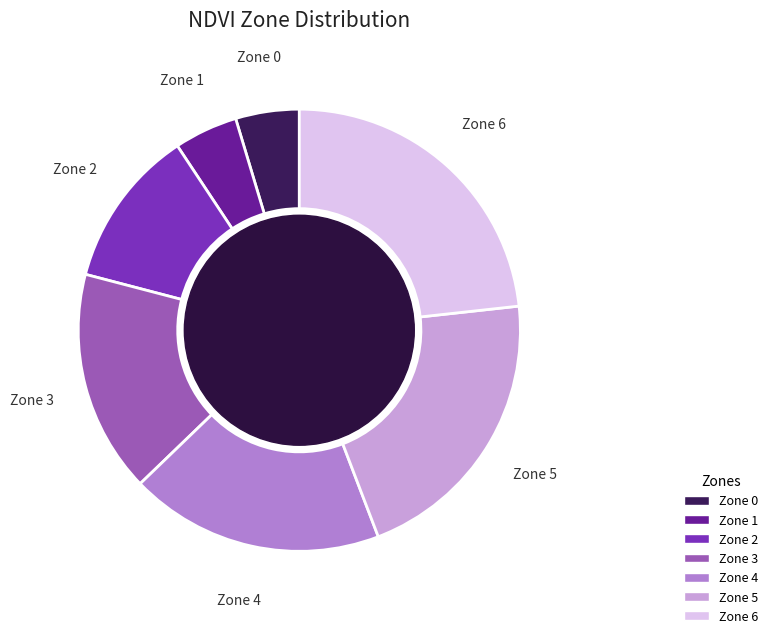

Count the number of slices in the pie.

7